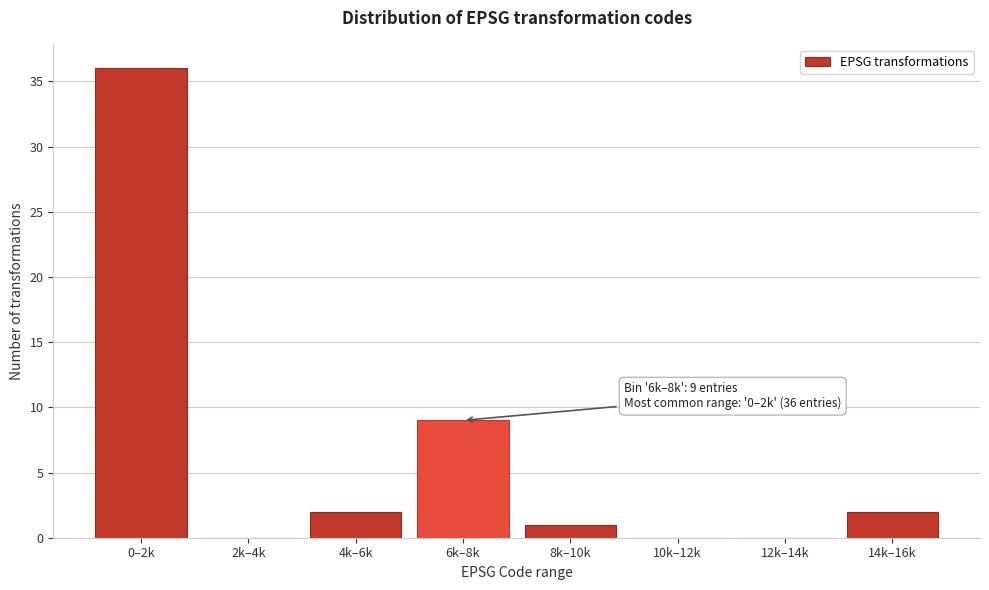

Reading left to right, list all the values displayed in this chart.

0–2k=36	2k–4k=0	4k–6k=2	6k–8k=9	8k–10k=1	10k–12k=0	12k–14k=0	14k–16k=2